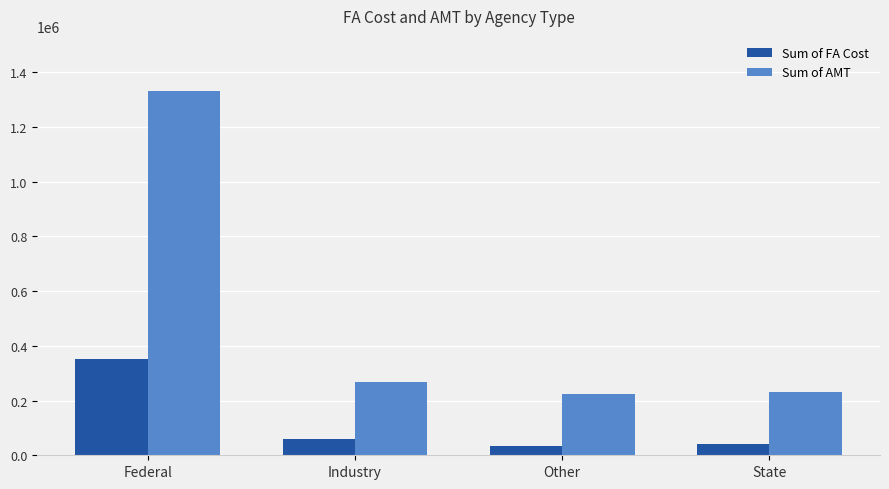

Reading left to right, list all the values displayed in this chart.

Sum of FA Cost: 353555	61328	34268	41832
Sum of AMT: 1333068	269335	222475	230000